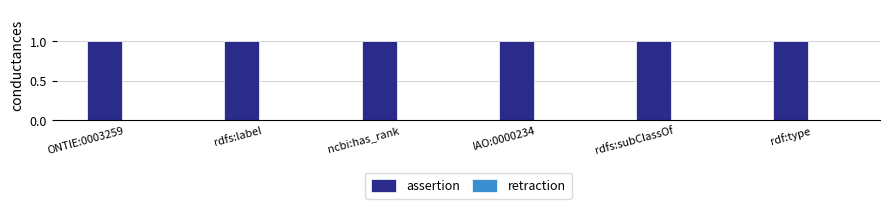

What is the approximate value of assertion at ncbi:has_rank?

1